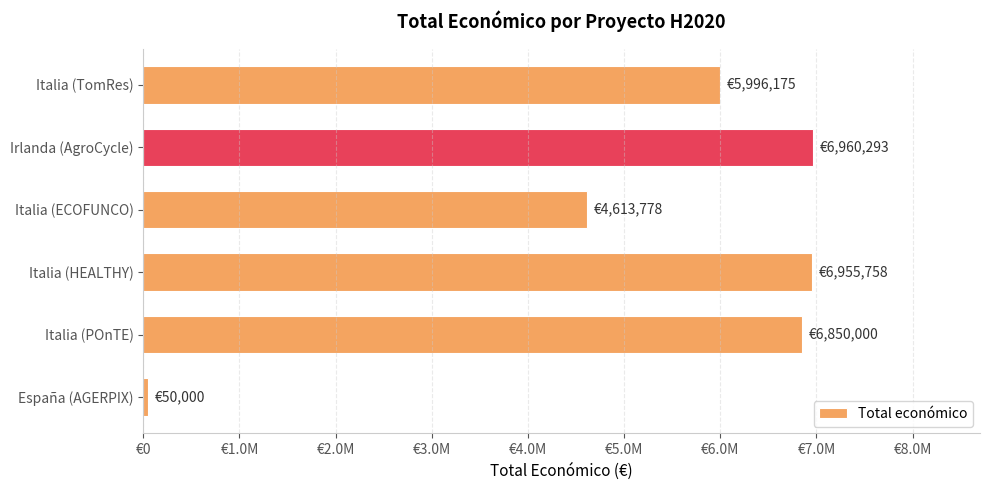

Where is the data nearest to the value 3505146?

Italia (ECOFUNCO)